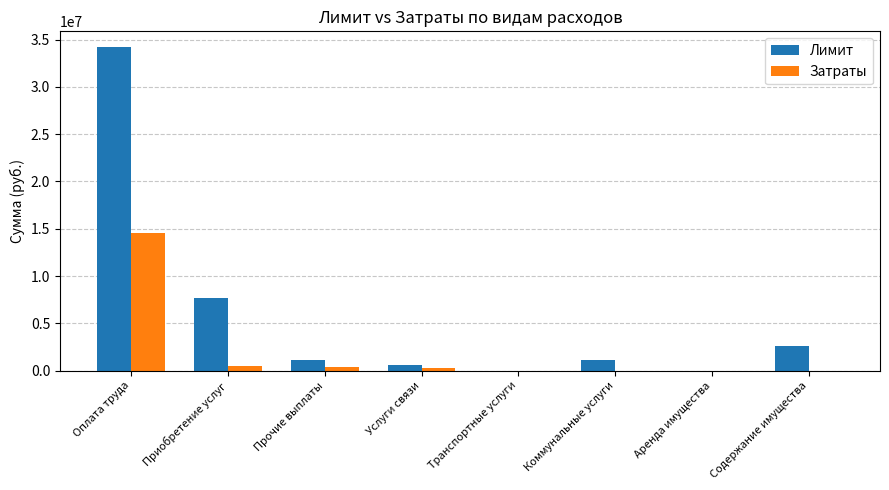

At which category is the sum across all series the highest?

Оплата труда